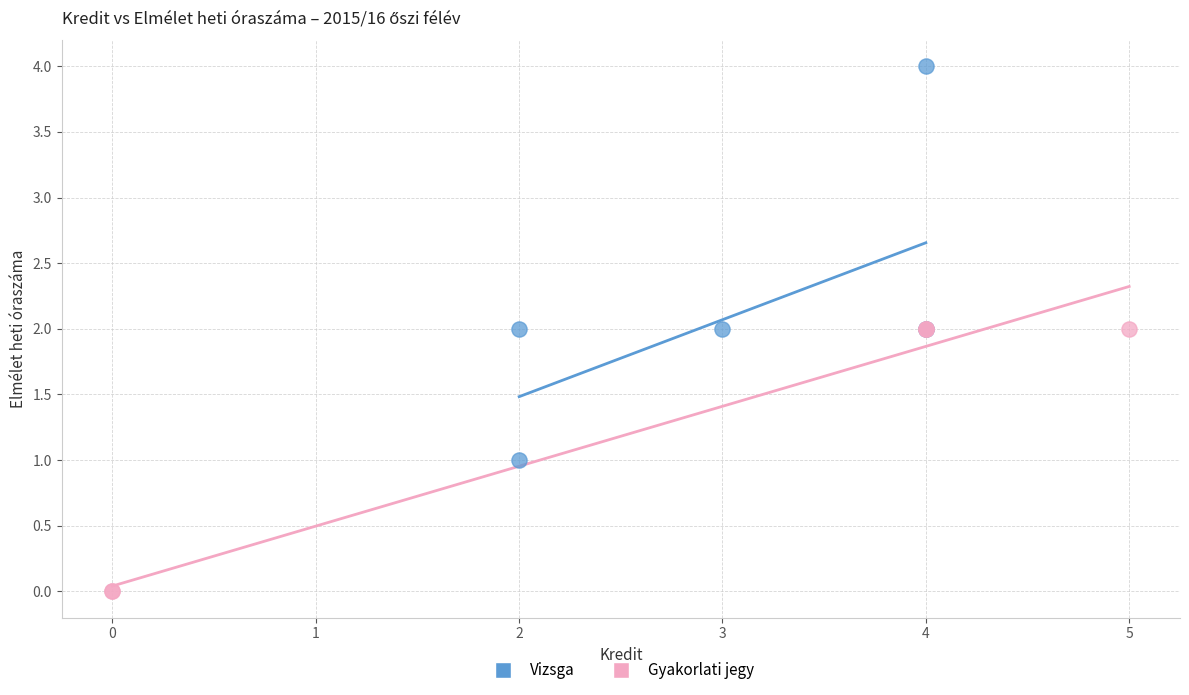

What are all the series names shown in the legend?

Vizsga, Gyakorlati jegy